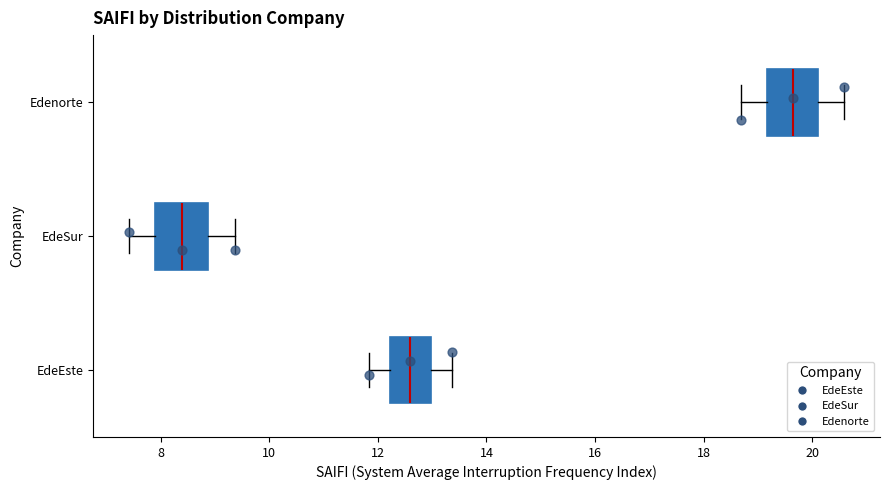

Reading bottom to top, read every box against the x-axis: the position of its median line, the range the box covers, and the ends of its whiskers. The values are not printed on the chart, so give them approximately, as read against the axis.

EdeEste: median 12.6, box 12.2 to 13.0, whiskers 11.8 to 13.4
EdeSur: median 8.4, box 7.8 to 8.8, whiskers 7.4 to 9.4
Edenorte: median 19.6, box 19.2 to 20.2, whiskers 18.6 to 20.6